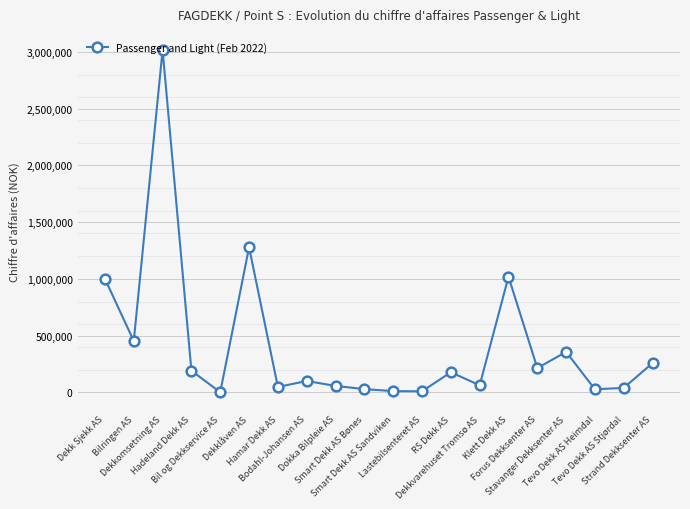

Does the chart have visible grid lines?

Yes